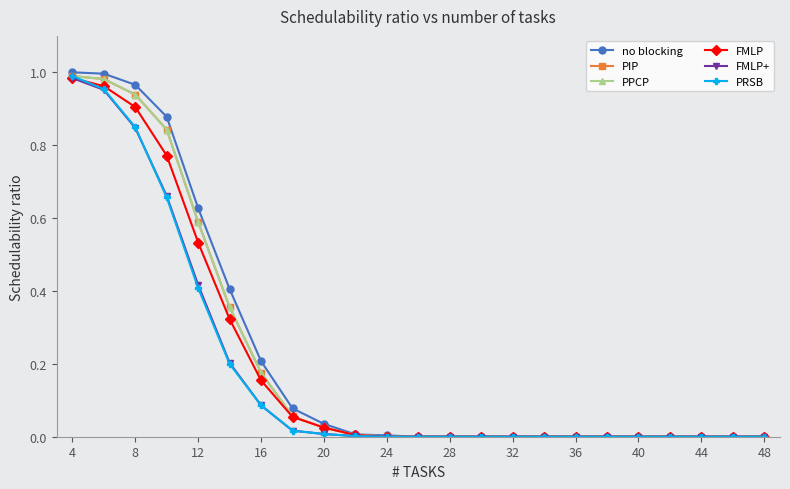

Is this an area chart (filled region under the line)?

No